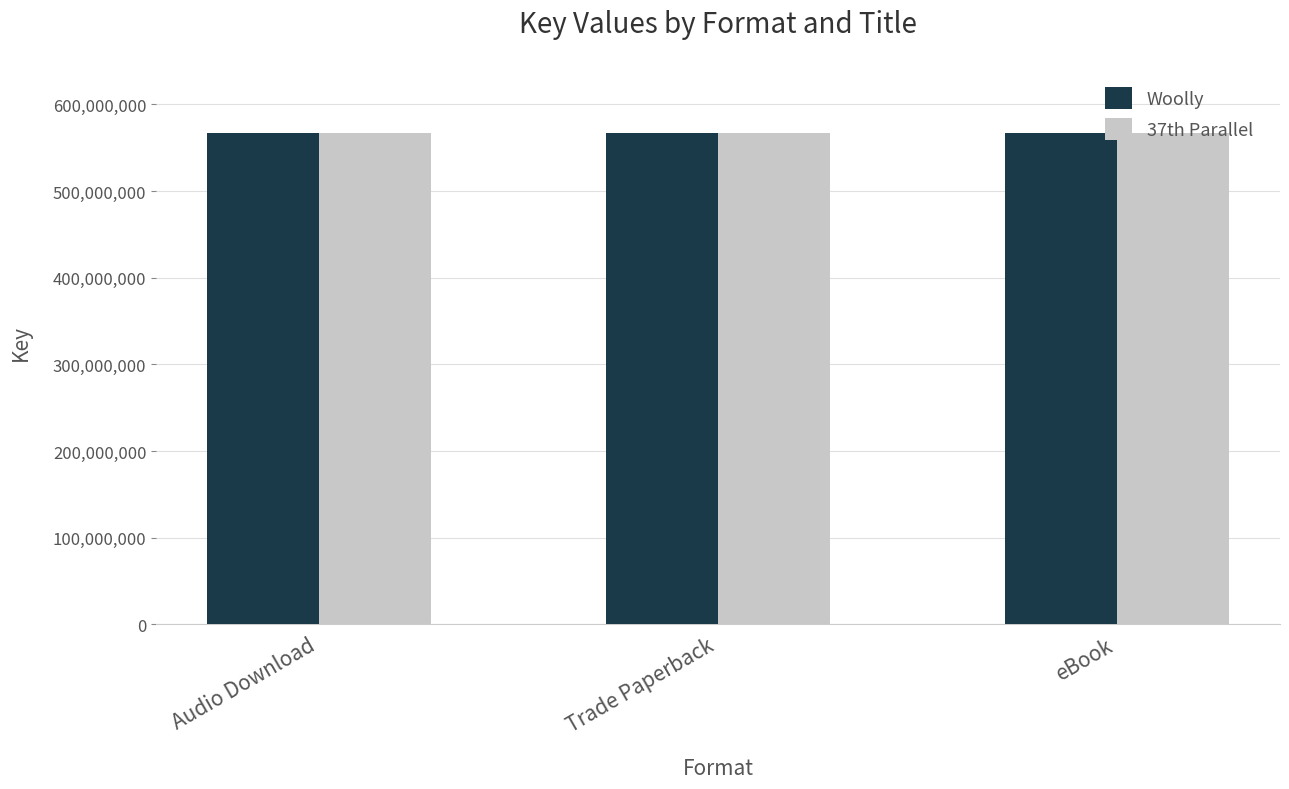

Count the number of data series in this chart.

2